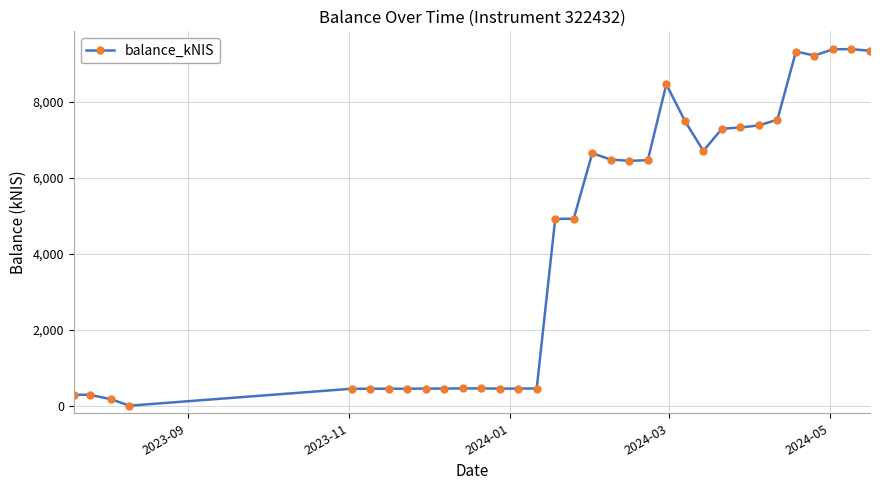

What is the greatest value displayed?

9393.4